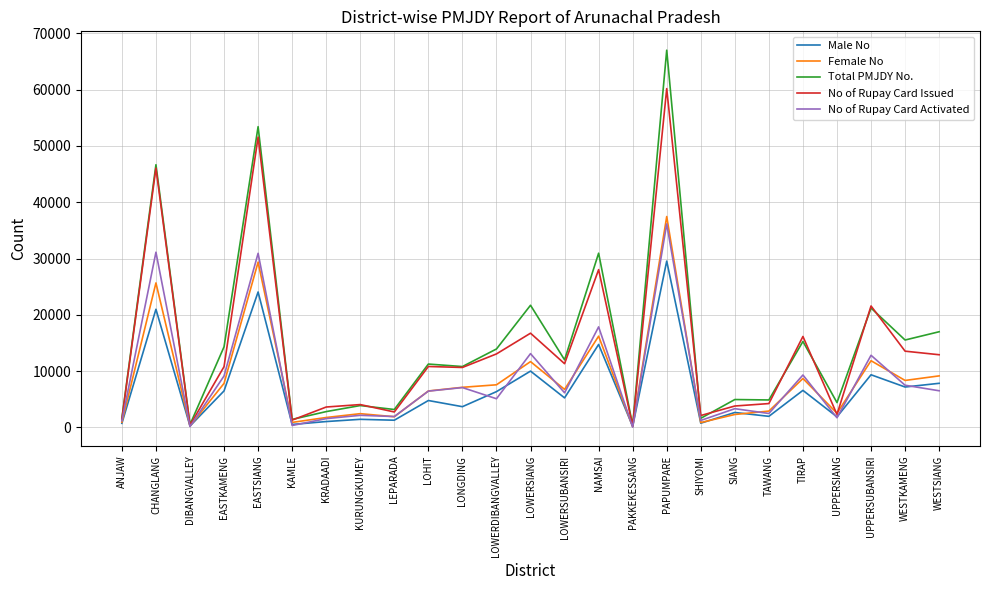

Count the number of data series in this chart.

5